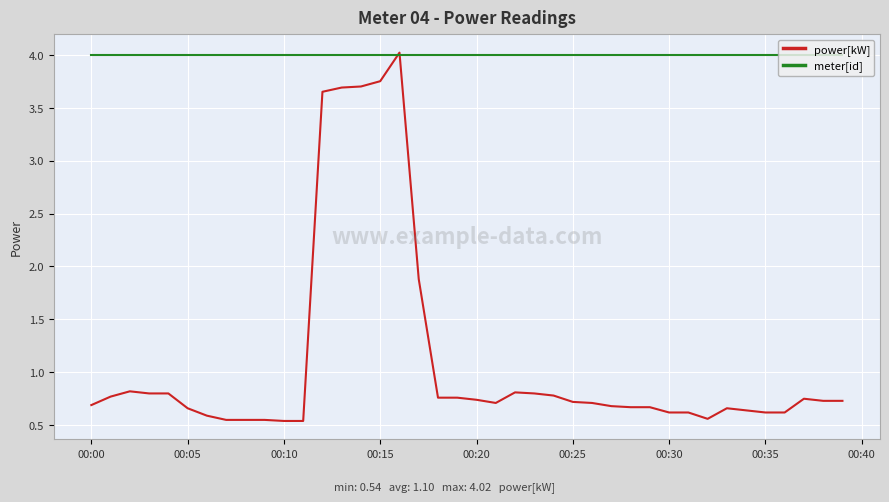

What is the maximum value for meter[id]?

4.0